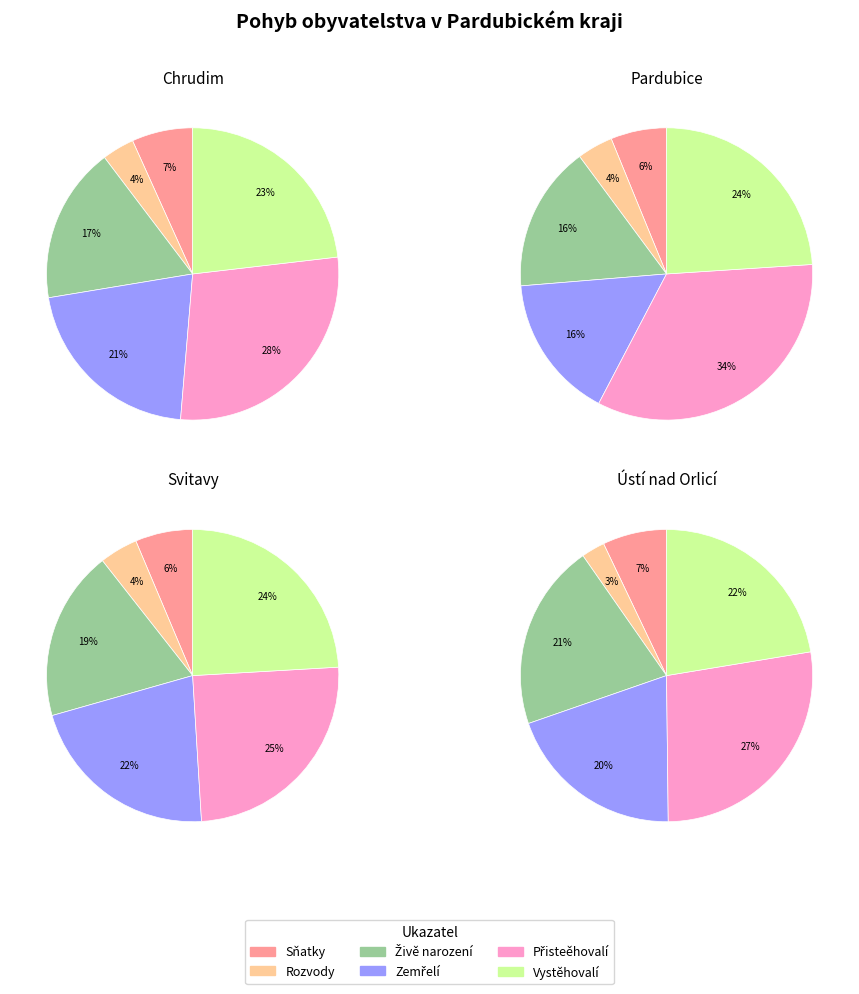

Which has a higher value, Svitavy or Ústí nad Orlicí?

Ústí nad Orlicí